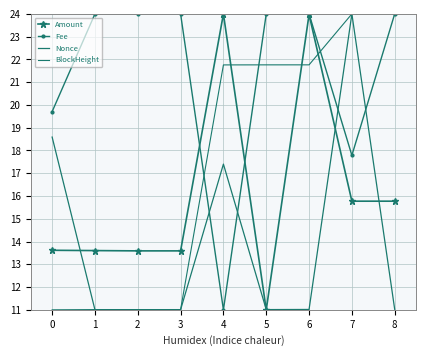

List the series in order of their peak value, lowest first.

Amount, Fee, Nonce, BlockHeight